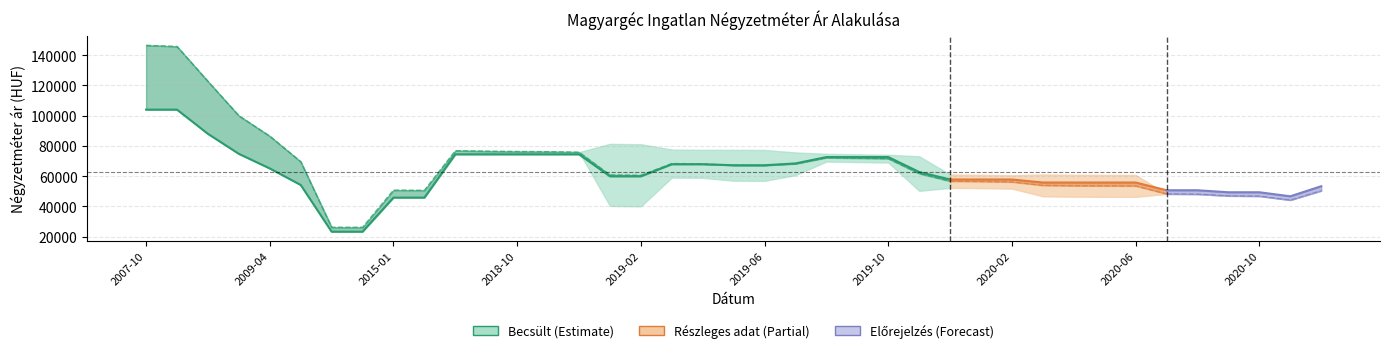

Which category has the highest value across all series?

2007-10